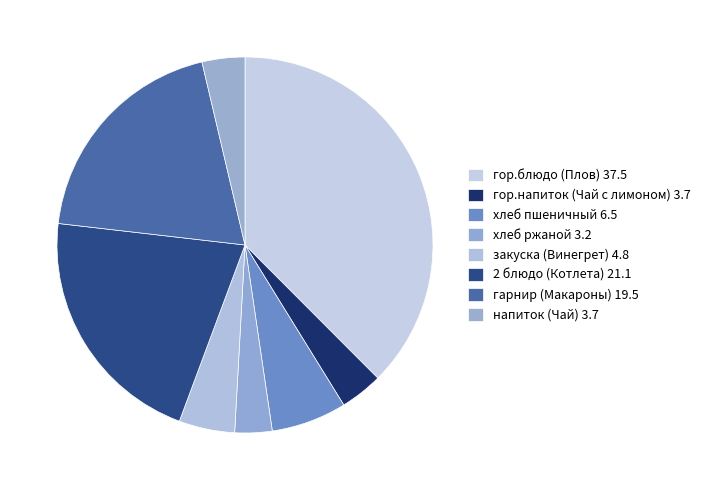

Which category has the biggest portion of the pie?

гор.блюдо (Плов из отварной куры)